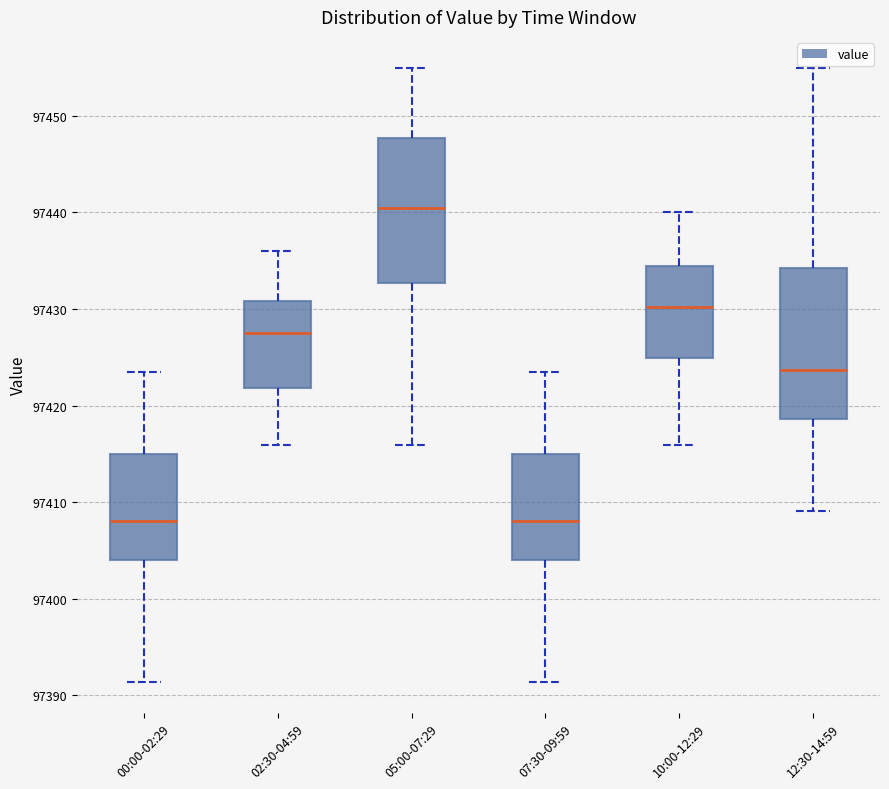

Reading left to right, transcribe this box plot: for each box, give where its median line is, the range the box spans, and where its two whiskers end, as read against the y-axis. The values are not printed on the chart, so give them approximately, as read against the axis.

00:00-02:29: median 97408, box 97404 to 97415, whiskers 97391 to 97423
02:30-04:59: median 97428, box 97422 to 97431, whiskers 97416 to 97436
05:00-07:29: median 97441, box 97433 to 97448, whiskers 97416 to 97455
07:30-09:59: median 97408, box 97404 to 97415, whiskers 97391 to 97423
10:00-12:29: median 97430, box 97425 to 97434, whiskers 97416 to 97440
12:30-14:59: median 97424, box 97419 to 97434, whiskers 97409 to 97455